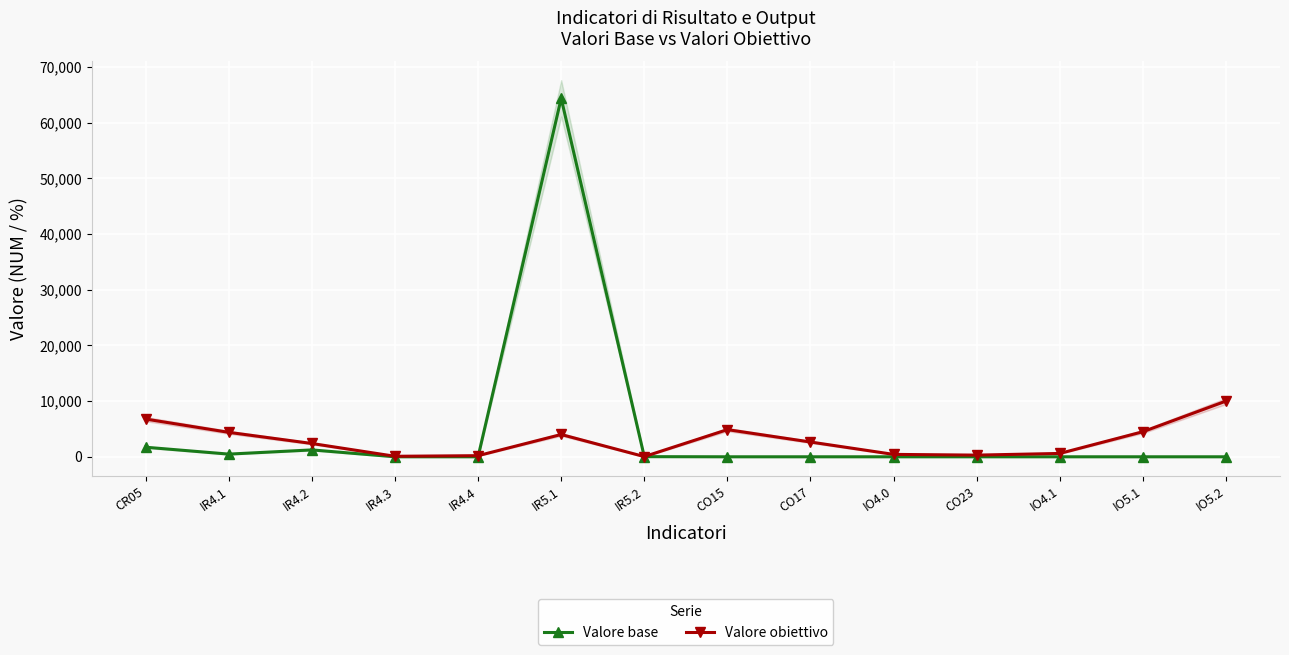

List the series in order of their overall mean, lowest first.

Valore obiettivo, Valore base